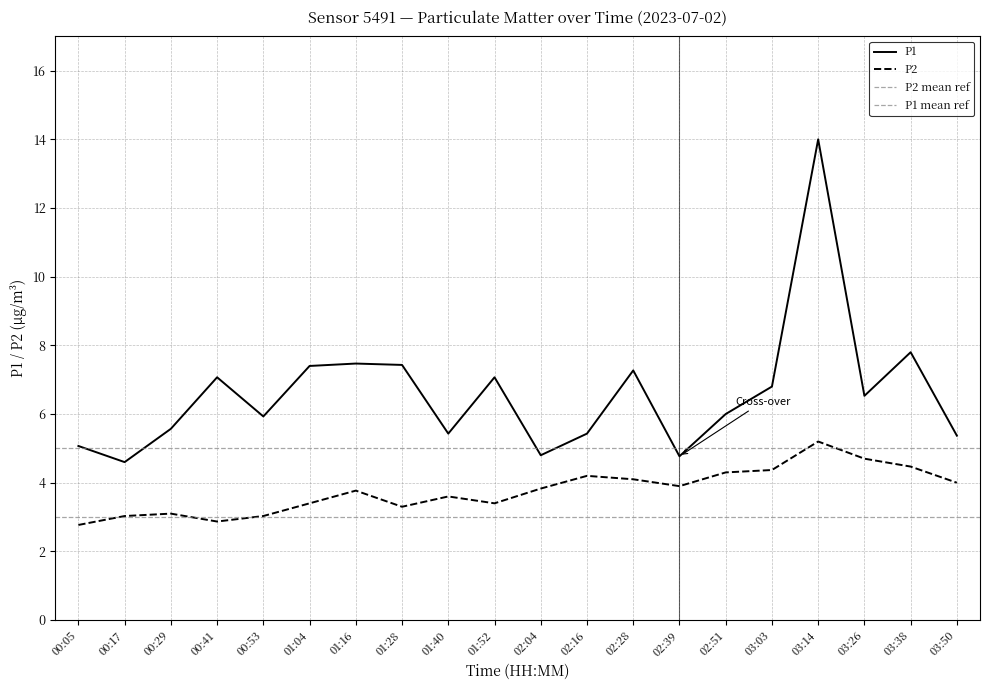

How many data points does each series have?

20